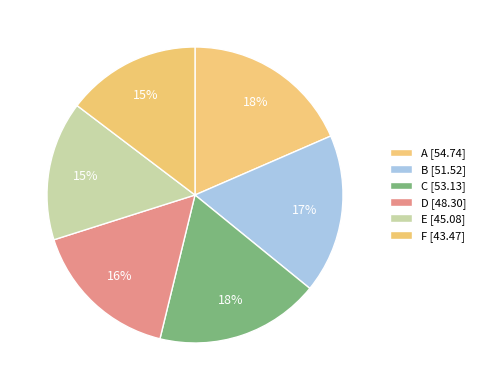

How many slices are in this pie chart?

6